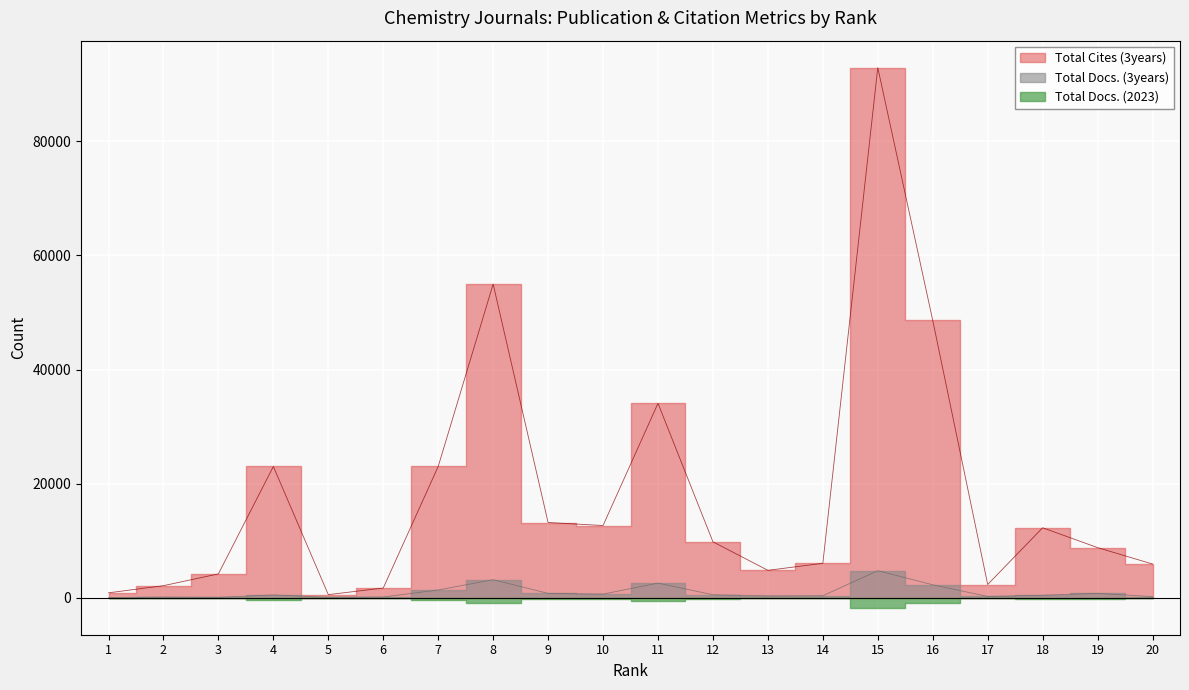

How many values in the Total Cites (3years) series are below 9799?

10